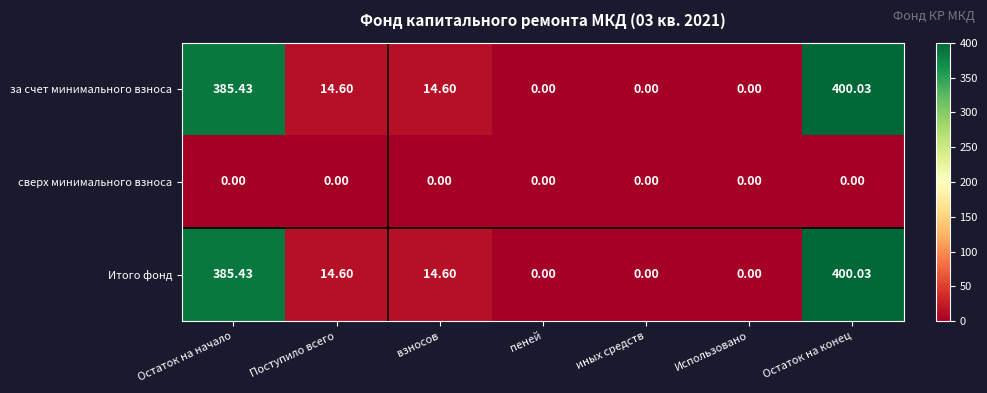

At how many categories does at least one series exceed 209?

2